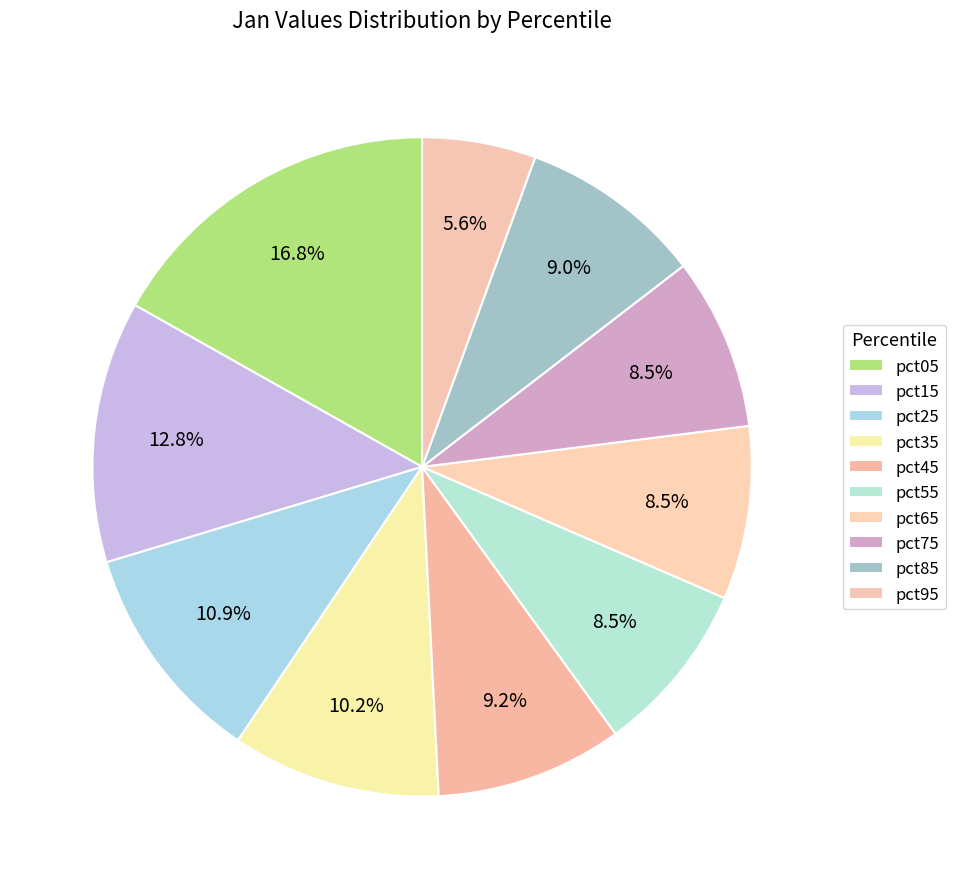

How many slices are in this pie chart?

10